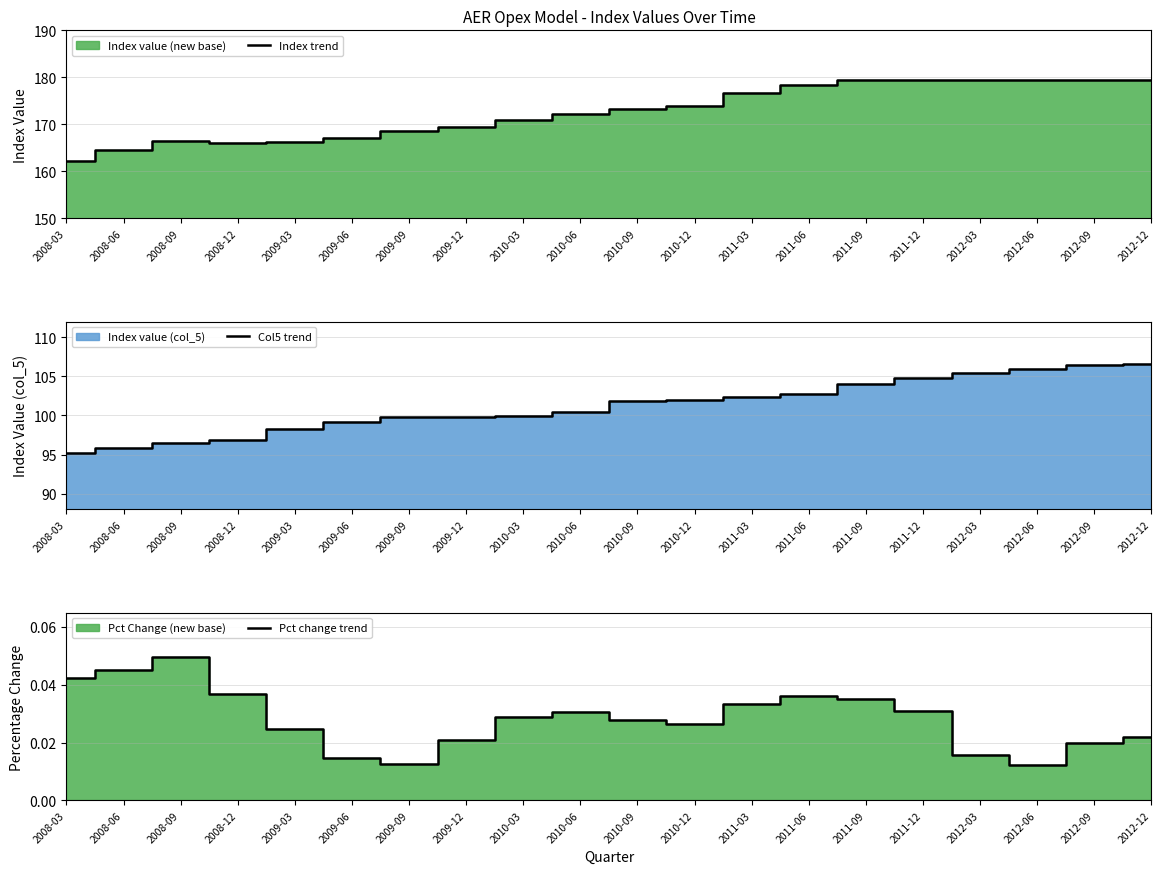

True or false: Pct change trend and Col5 trend intersect in this chart.

False